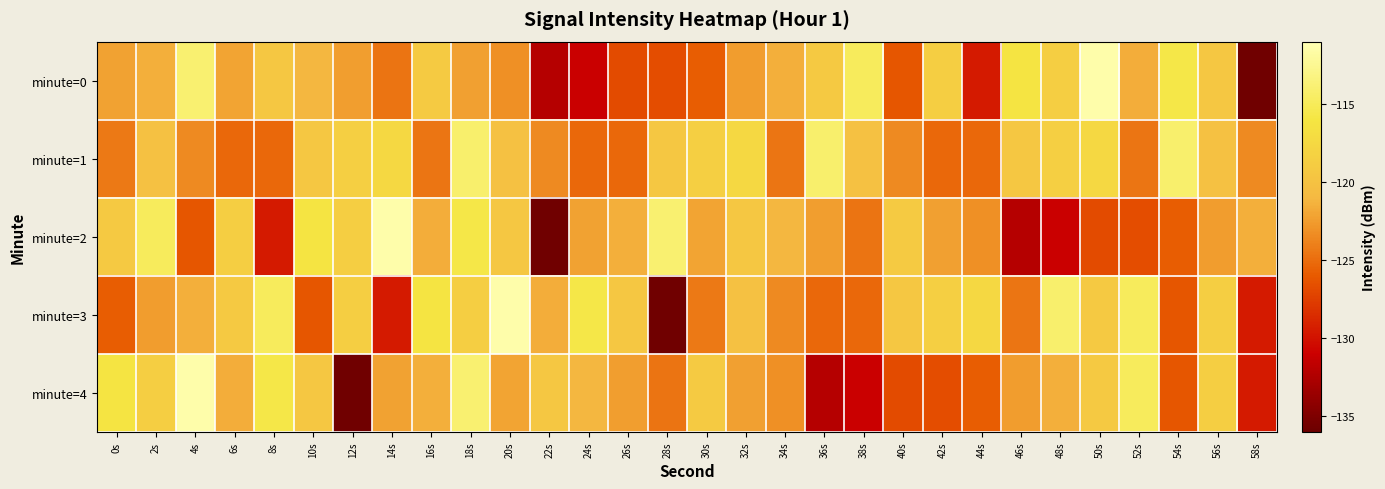

Which category has the lowest value across all series?

58s